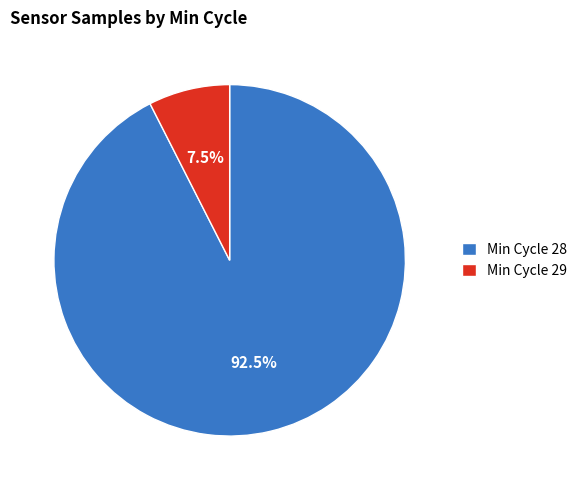

Which category has the smallest portion of the pie?

Min Cycle 29